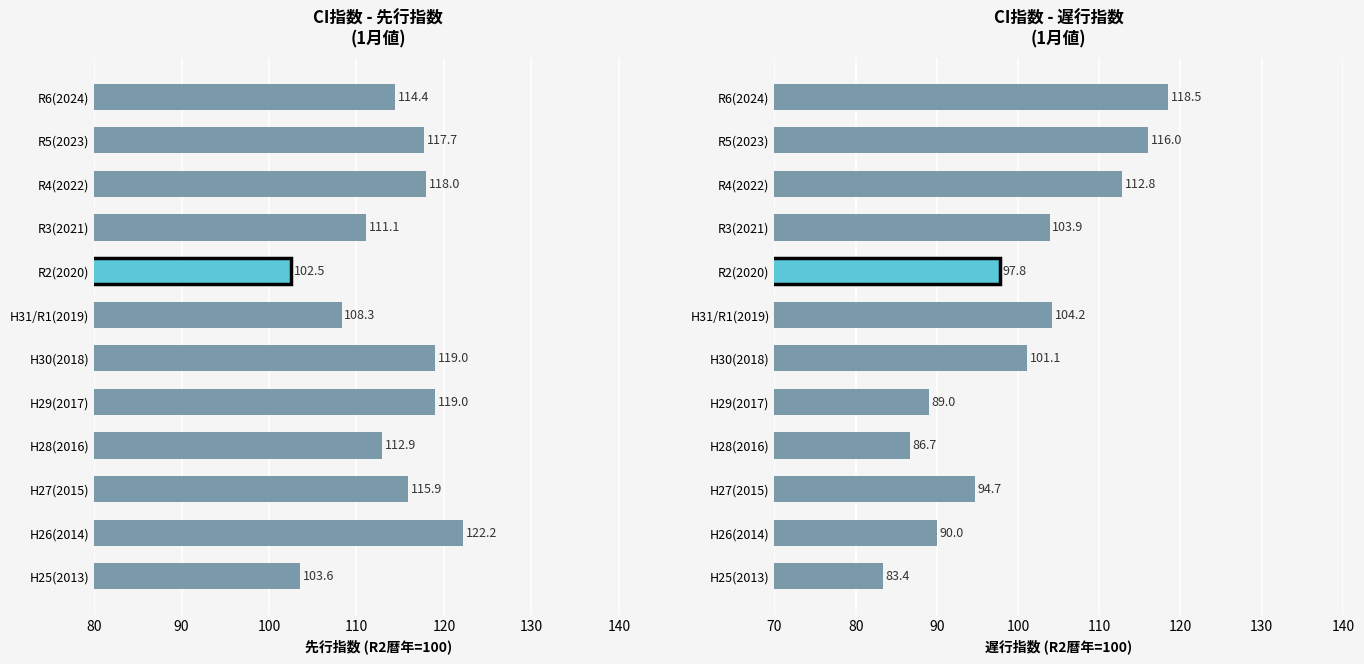

What is the difference between the maximum and second lowest values in the 先行指数 series?

18.6